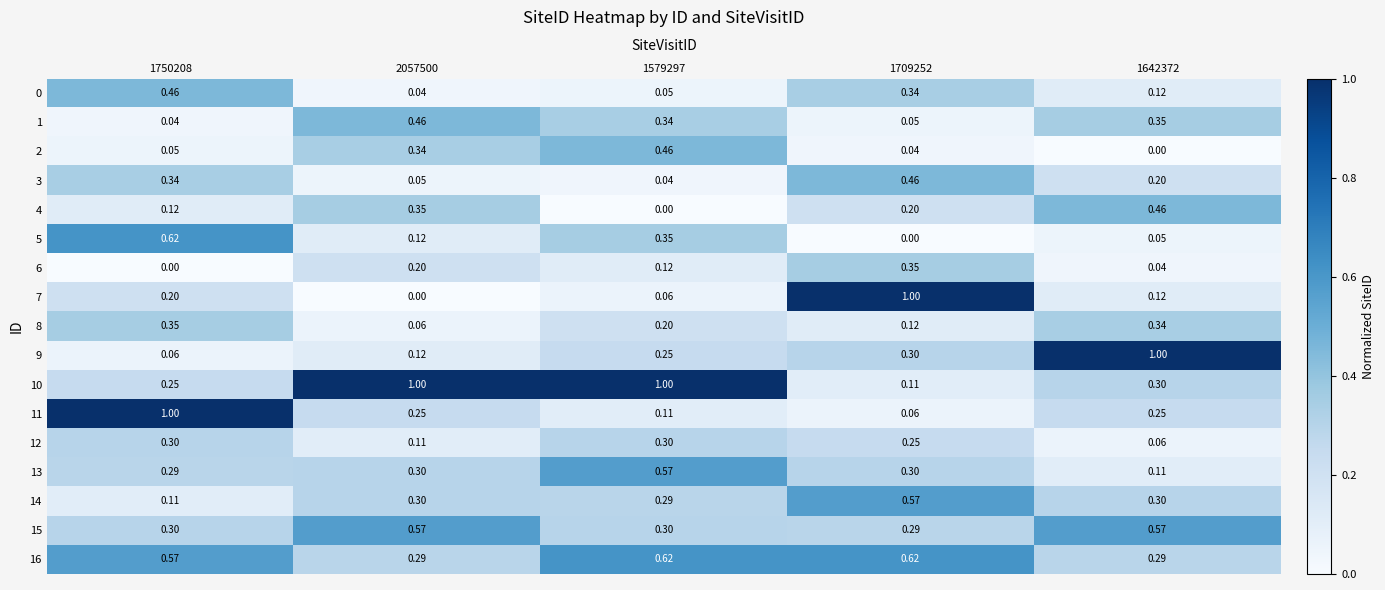

Is the value of 11 at 1750208 greater than the value of 4 at 1750208?

Yes